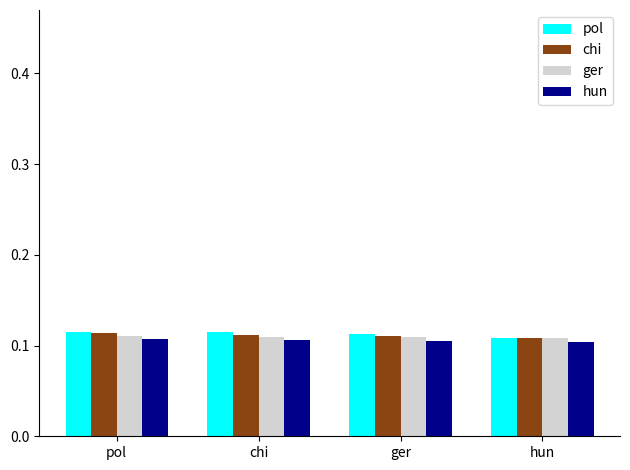

What are all the series names shown in the legend?

pol, chi, ger, hun